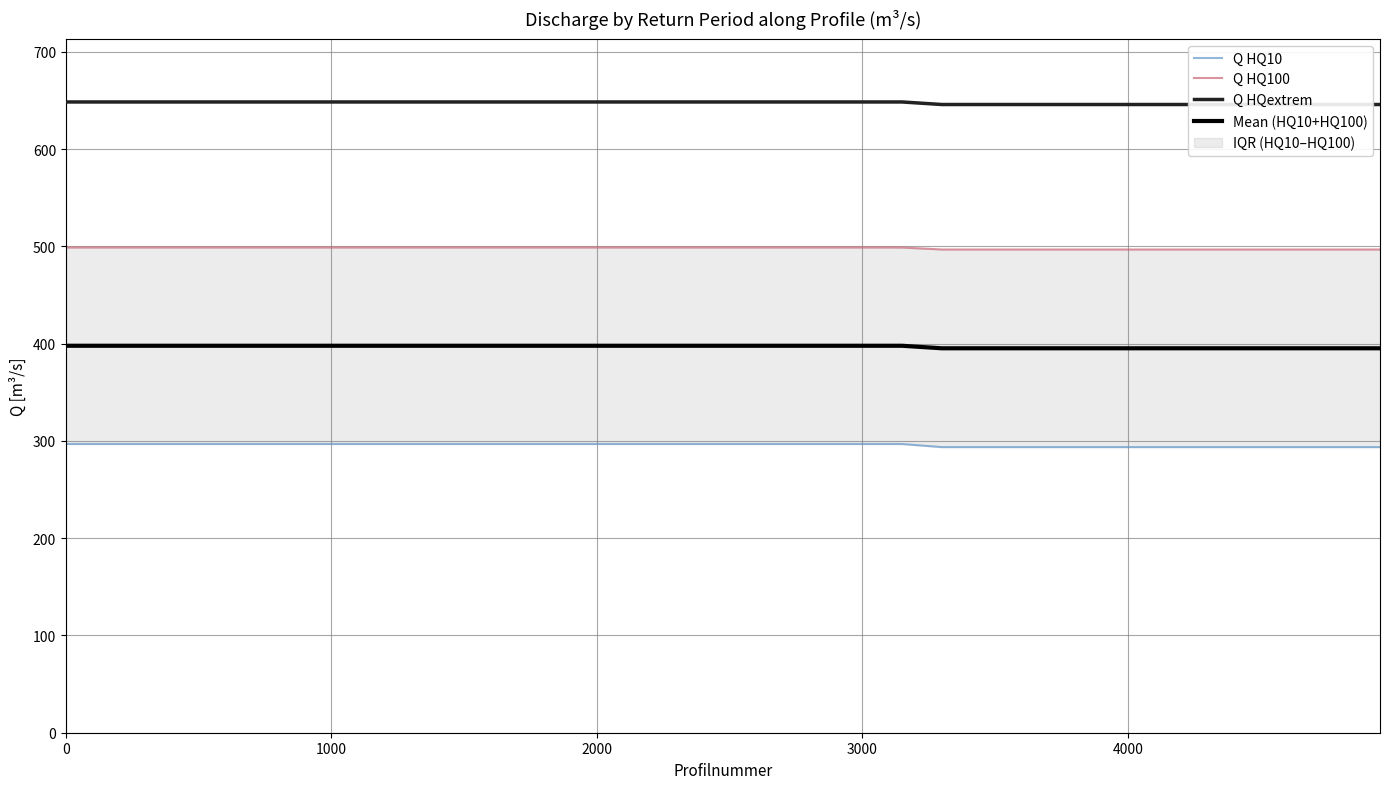

At which category does the chart reach its minimum across all series?

27